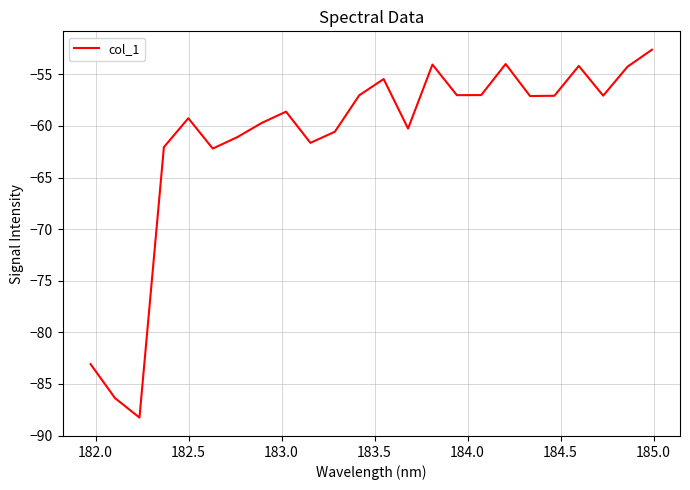

Count the number of data series in this chart.

1